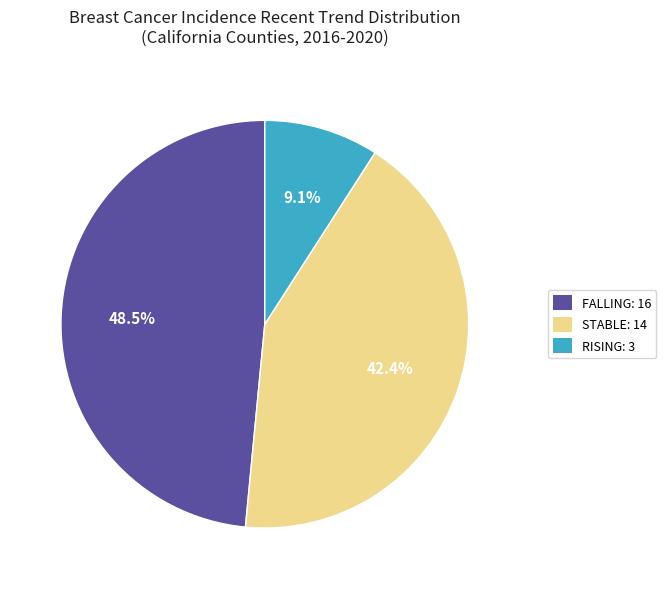

How many segments does this pie chart have?

3